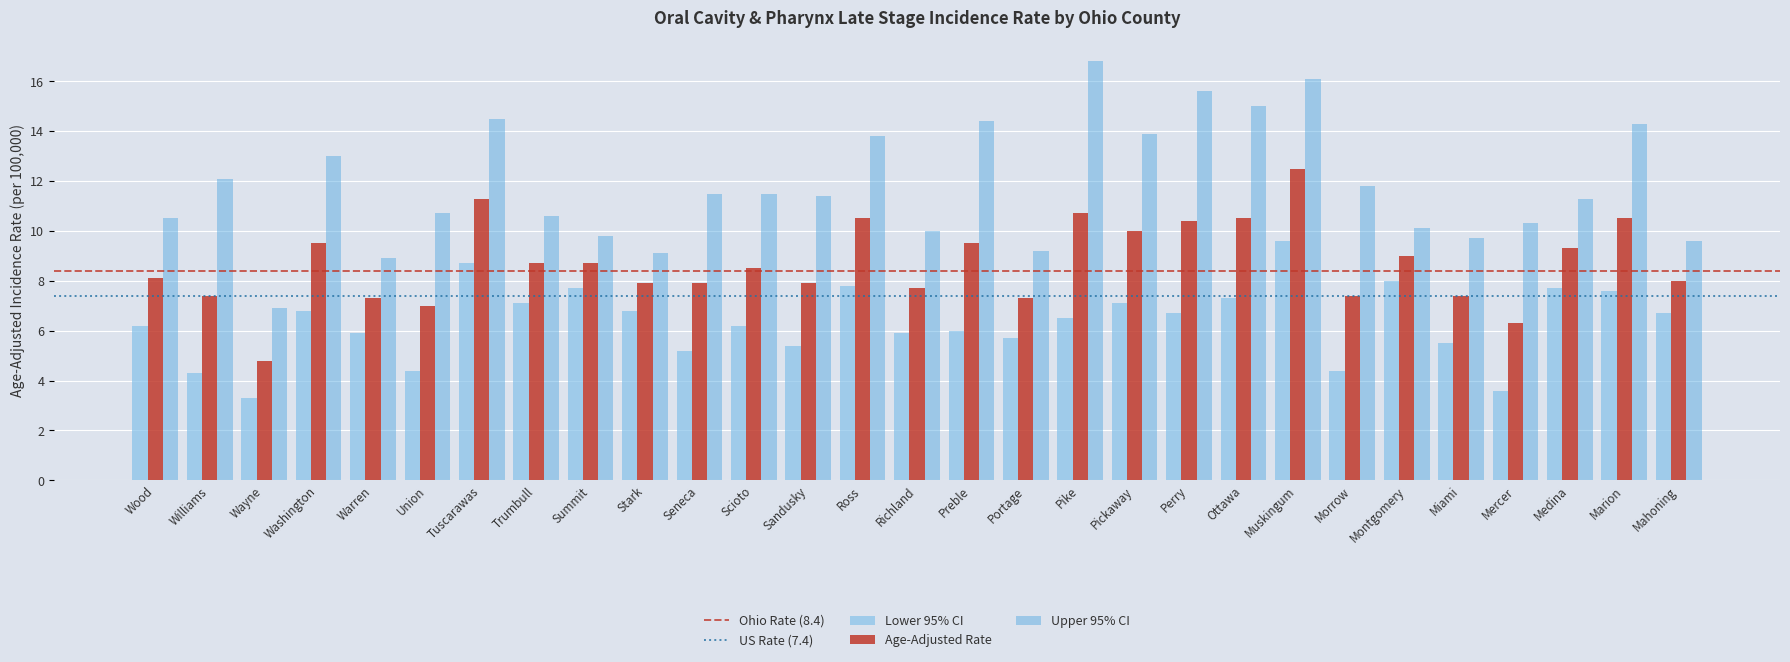

List the series in order of their peak value, highest first.

Upper 95% CI, Age-Adjusted Rate, Lower 95% CI